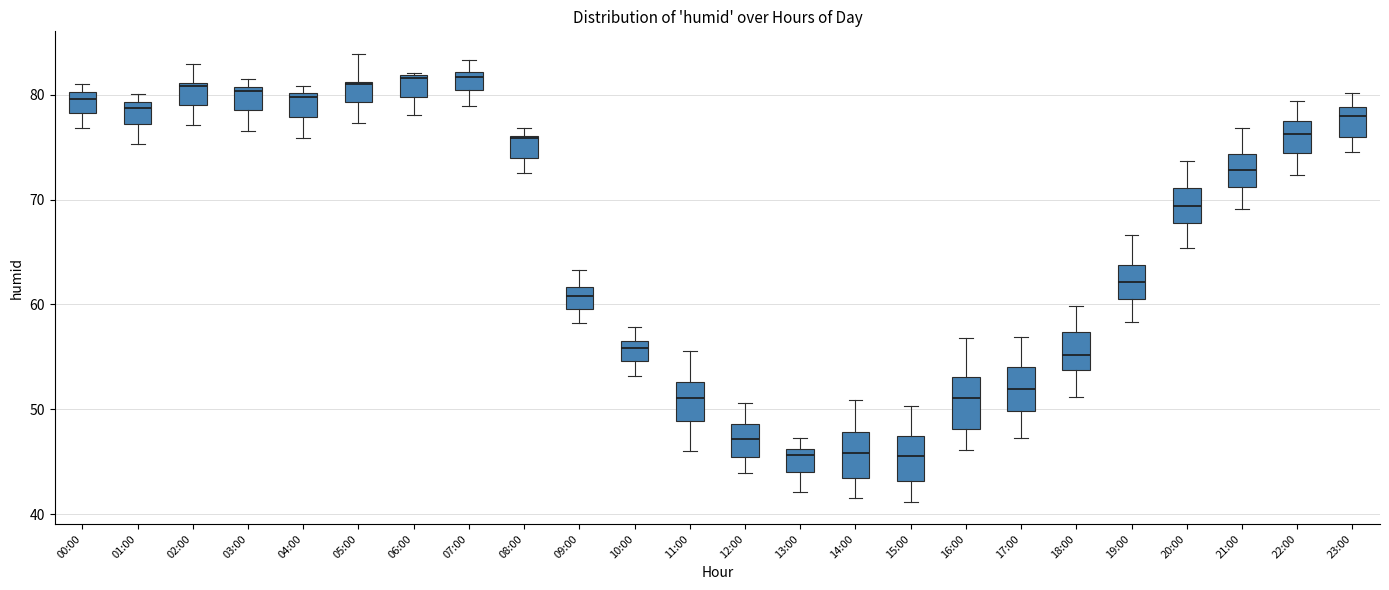

Reading left to right, read every box against the y-axis: the position of its median line, the range the box covers, and the ends of its whiskers. The values are not printed on the chart, so give them approximately, as read against the axis.

00:00: median 80 (just below the box's upper edge), box 78 to 80, whiskers 77 to 81
01:00: median 79 (just below the box's upper edge), box 77 to 79, whiskers 75 to 80
02:00: median 81 (just below the box's upper edge), box 79 to 81, whiskers 77 to 83
03:00: median 80, box 79 to 81, whiskers 77 to 82
04:00: median 80 (just below the box's upper edge), box 78 to 80, whiskers 76 to 81
05:00: median 81, box 79 to 81, whiskers 77 to 84
06:00: median 82, box 80 to 82, whiskers 78 to 82
07:00: median 82 (just below the box's upper edge), box 80 to 82, whiskers 79 to 83
08:00: median 76 (drawn on the box's upper edge), box 74 to 76, whiskers 73 to 77
09:00: median 61, box 60 to 62, whiskers 58 to 63
10:00: median 56, box 55 to 57, whiskers 53 to 58
11:00: median 51, box 49 to 53, whiskers 46 to 56
12:00: median 47, box 45 to 49, whiskers 44 to 51
13:00: median 46 (just below the box's upper edge), box 44 to 46, whiskers 42 to 47
14:00: median 46, box 43 to 48, whiskers 42 to 51
15:00: median 46, box 43 to 47, whiskers 41 to 50
16:00: median 51, box 48 to 53, whiskers 46 to 57
17:00: median 52, box 50 to 54, whiskers 47 to 57
18:00: median 55, box 54 to 57, whiskers 51 to 60
19:00: median 62, box 61 to 64, whiskers 58 to 67
20:00: median 69, box 68 to 71, whiskers 65 to 74
21:00: median 73, box 71 to 74, whiskers 69 to 77
22:00: median 76, box 74 to 77, whiskers 72 to 79
23:00: median 78, box 76 to 79, whiskers 75 to 80